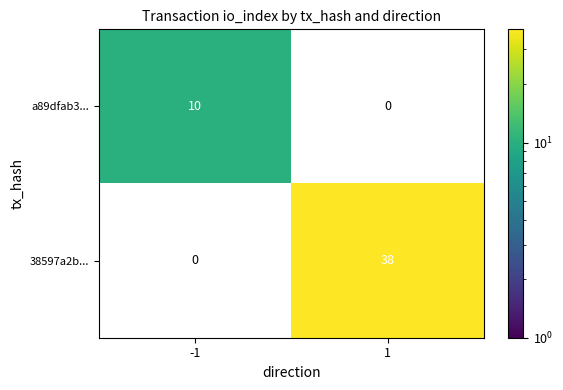

Reading left to right, transcribe all the data shown in this chart.

a89dfab3...: -1=10	1=0
38597a2b...: -1=0	1=38